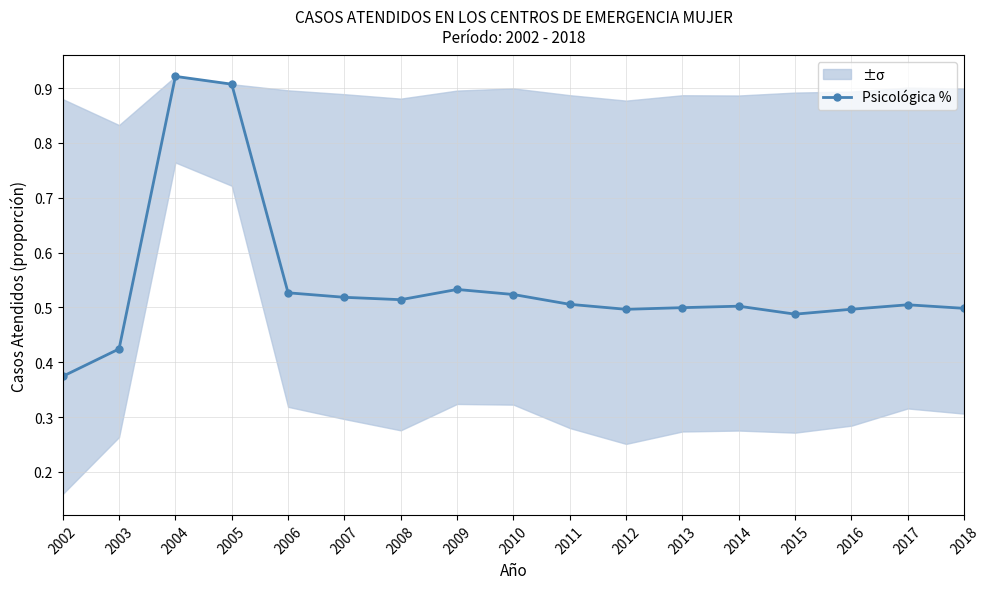

Reading left to right, list all the values displayed in this chart.

0.4	0.4	0.9	0.9	0.5	0.5	0.5	0.5	0.5	0.5	0.5	0.5	0.5	0.5	0.5	0.5	0.5